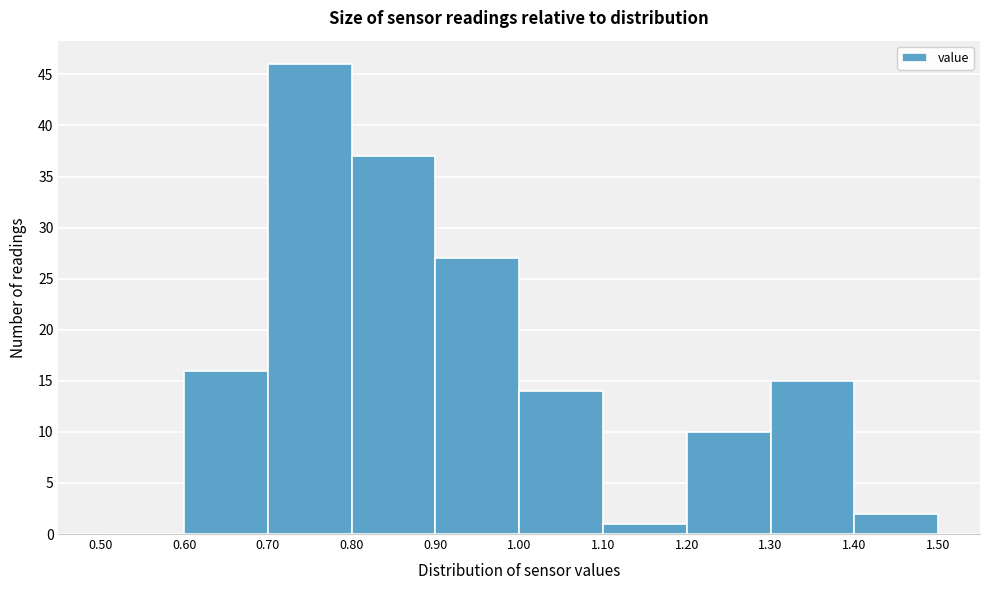

Reading left to right, list every bar in this chart as the range it spans on the x-axis followed by its height. The values are not printed on the chart, so give them approximately, as read against the axis.

0.50 to 0.60: 0
0.60 to 0.70: 16
0.70 to 0.80: 46
0.80 to 0.90: 37
0.90 to 1.00: 27
1.00 to 1.10: 14
1.10 to 1.20: 1
1.20 to 1.30: 10
1.30 to 1.40: 15
1.40 to 1.50: 2